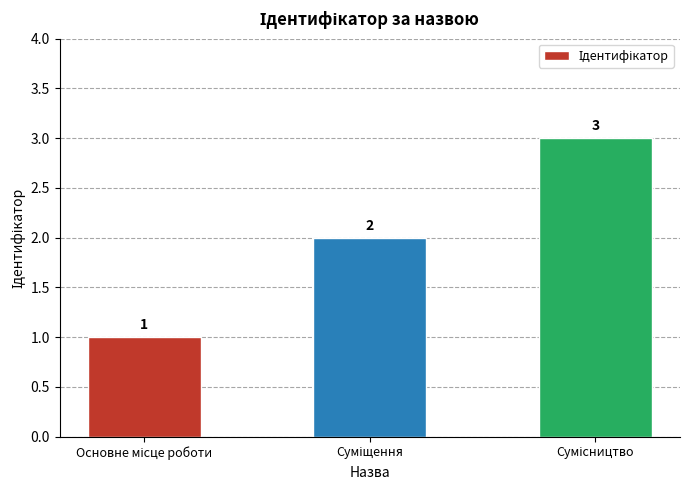

What is the sum of all values?

6